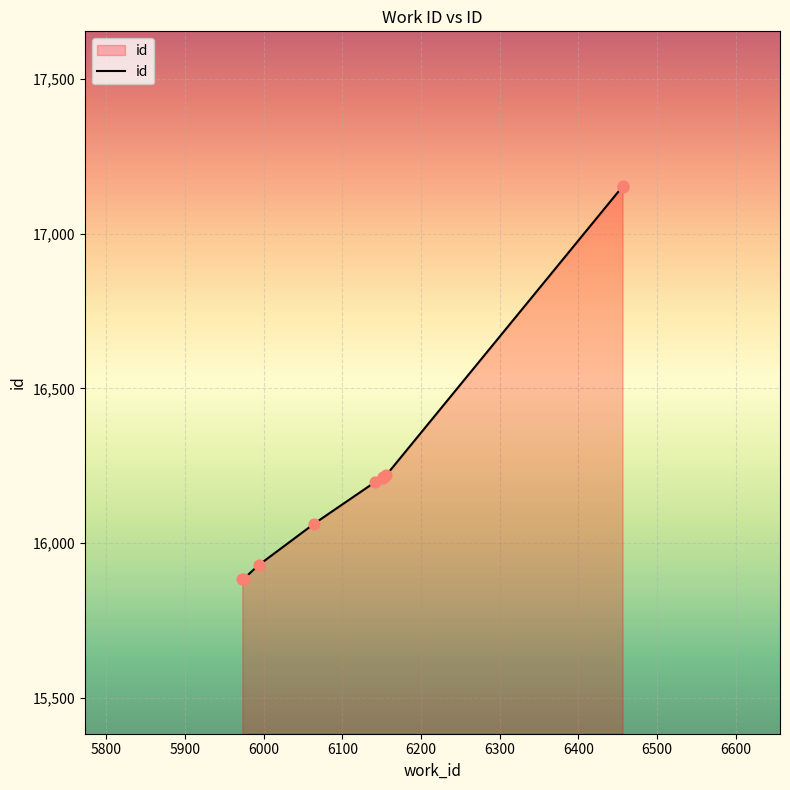

What is the ratio of the value at 6156 to the value at 6064?

1.0